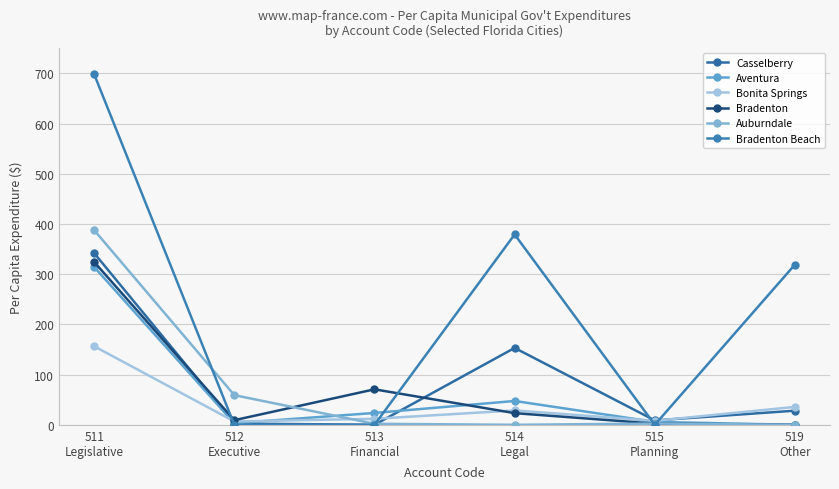

Does the chart have visible grid lines?

Yes